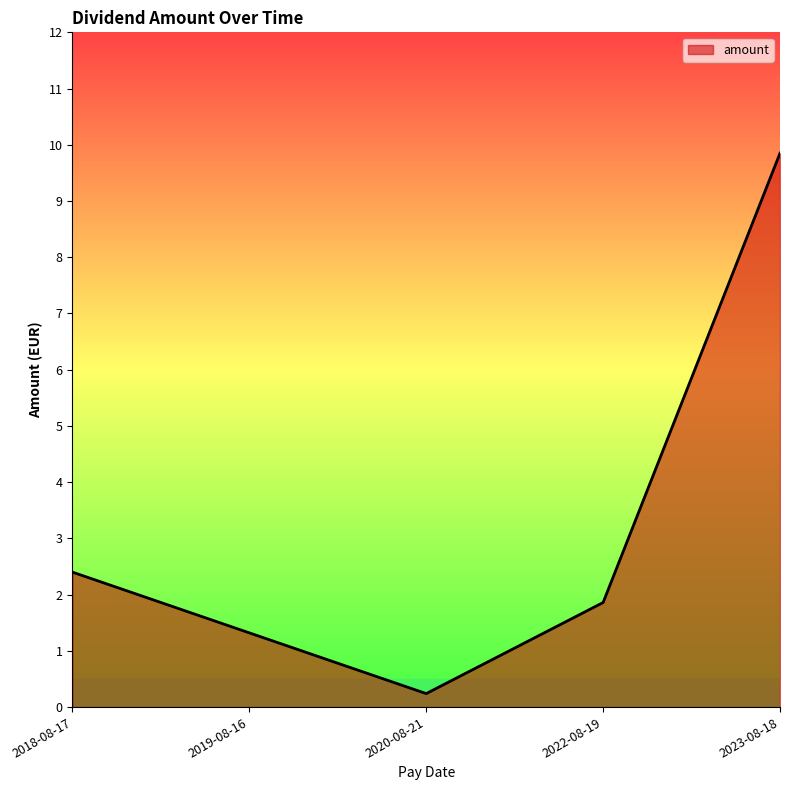

What is the average value?

3.1